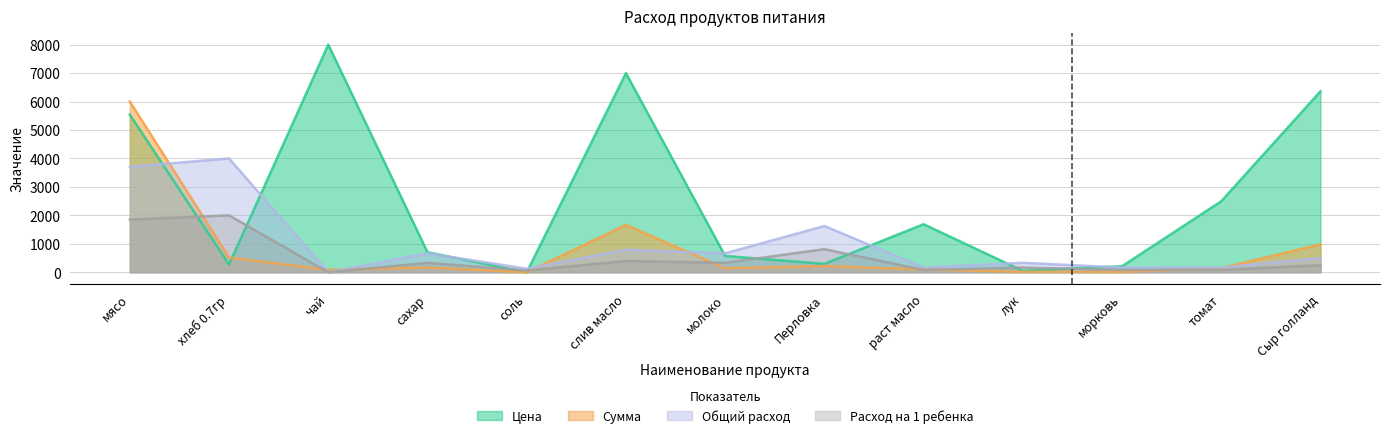

What position from the right is мясо?

13